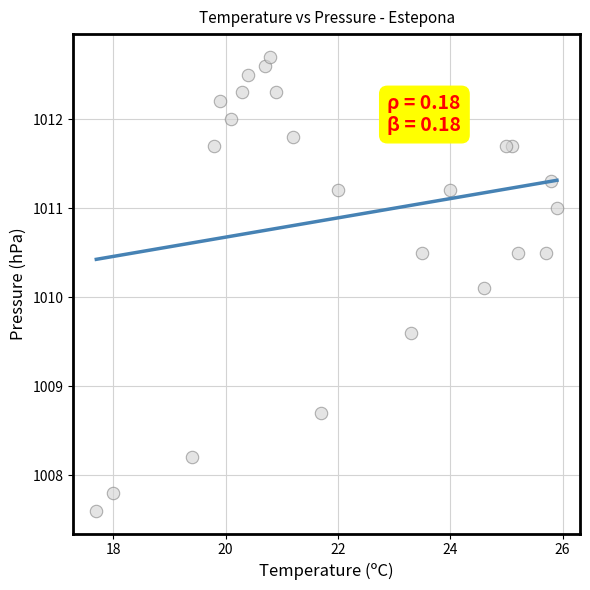

What Y value in the scatter plot is closest to 1010?

1010.1